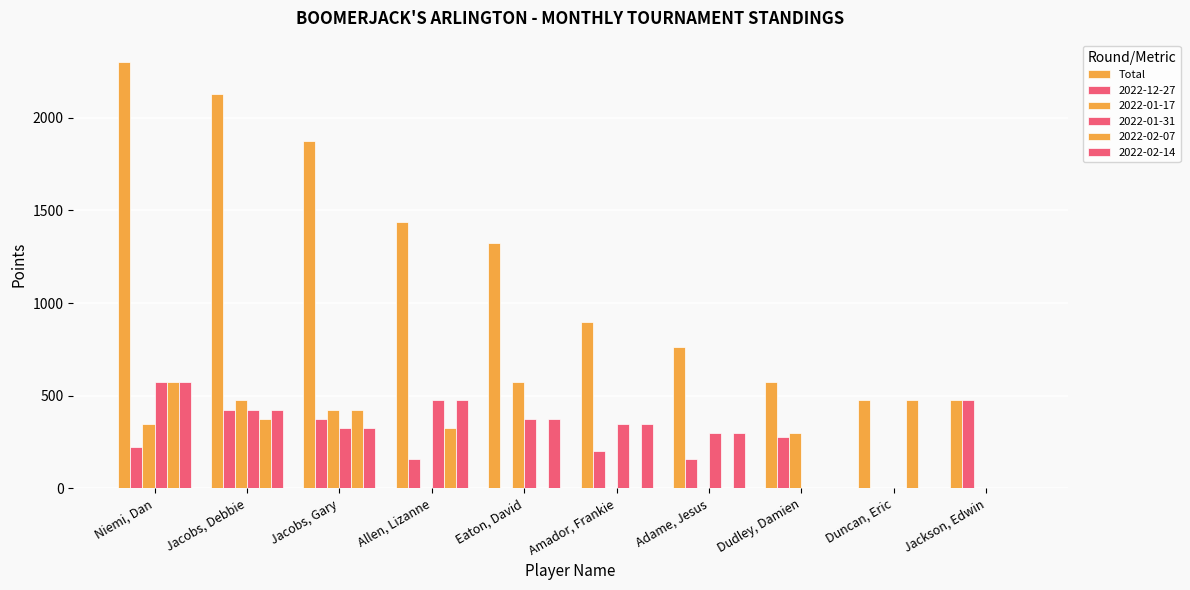

Which has a higher value, Jackson, Edwin or Jacobs, Debbie?

Jacobs, Debbie